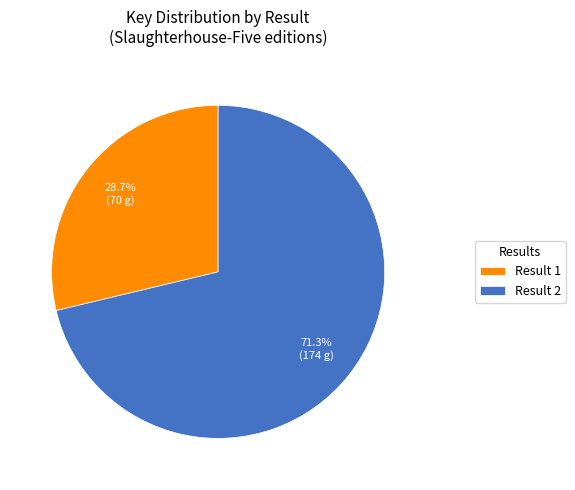

Approximately how many times larger is the value at Result 1 compared to Result 2?

0.4